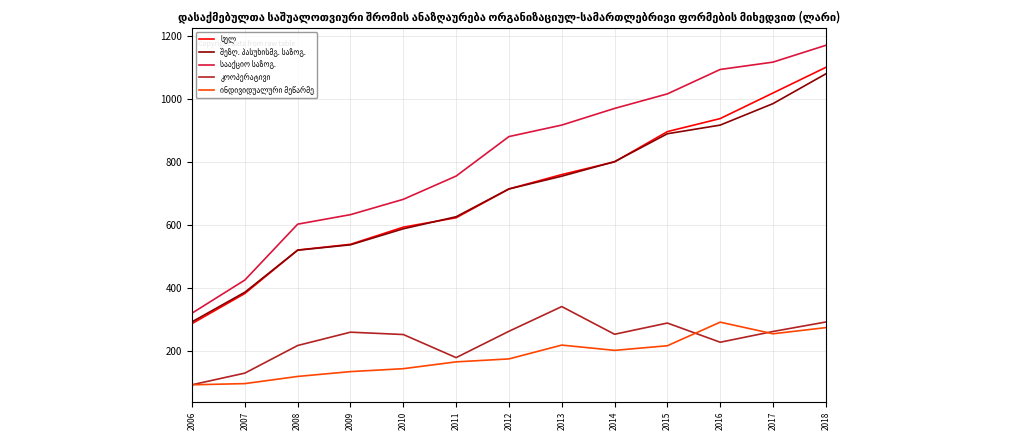

At which category is the sum across all series the highest?

2018